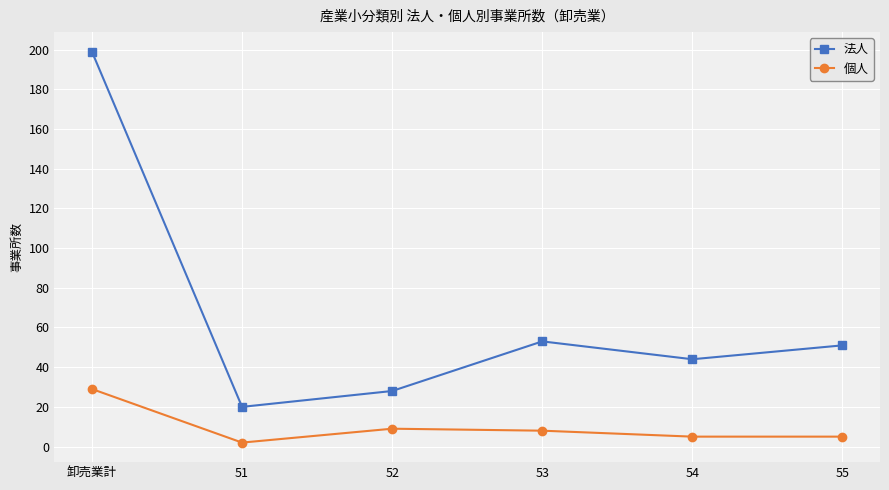

Which series changed the most between 51 and 55?

法人